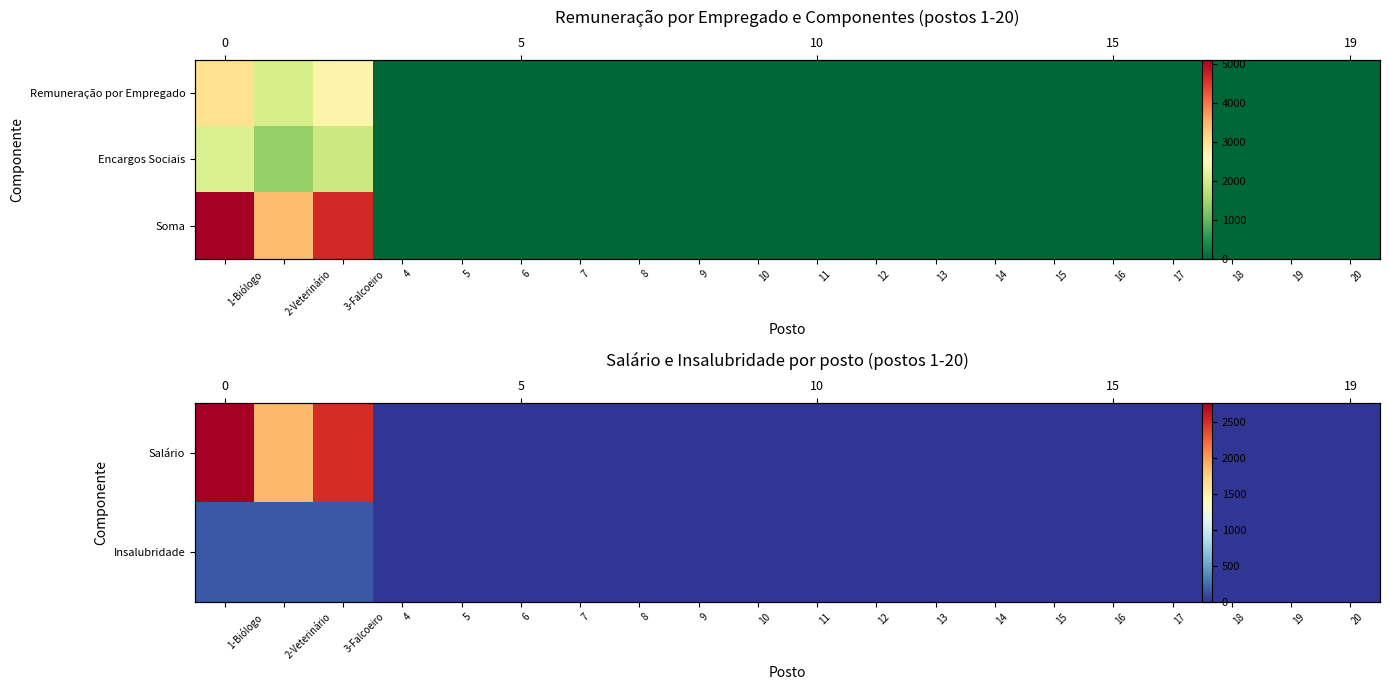

Which series has the largest total across all categories?

Soma